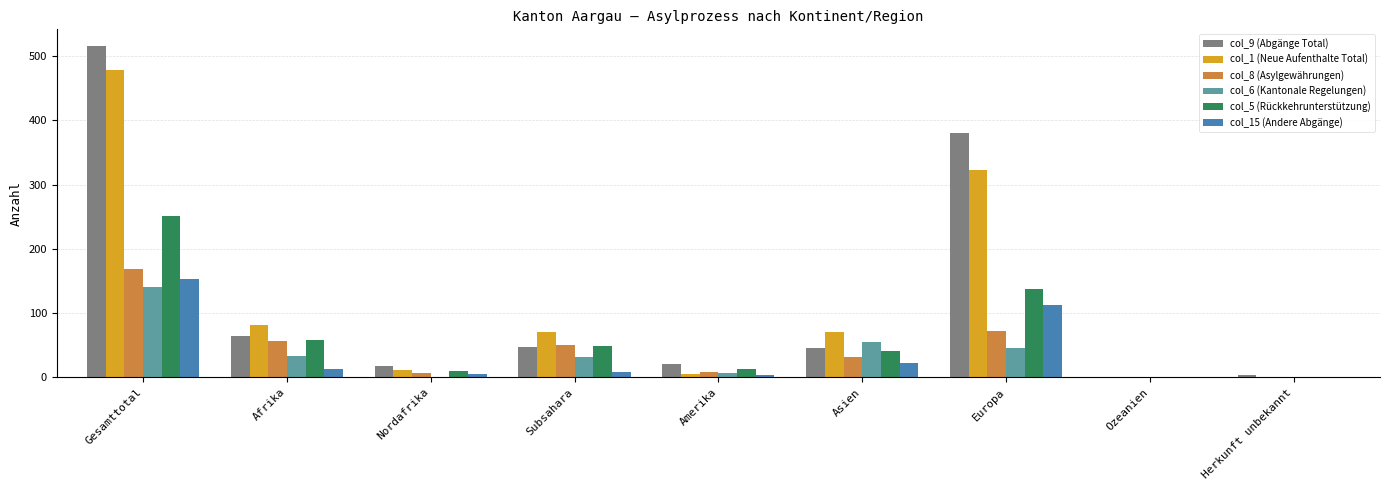

Is it true that col_6 (Kantonale Regelungen) equals 43 at Herkunft unbekannt?

False